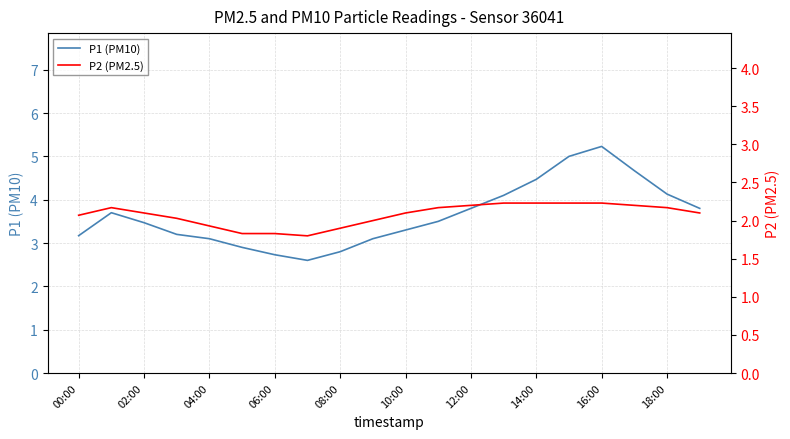

True or false: P1 (PM10) has a value of 6.3 at 12:00.

False